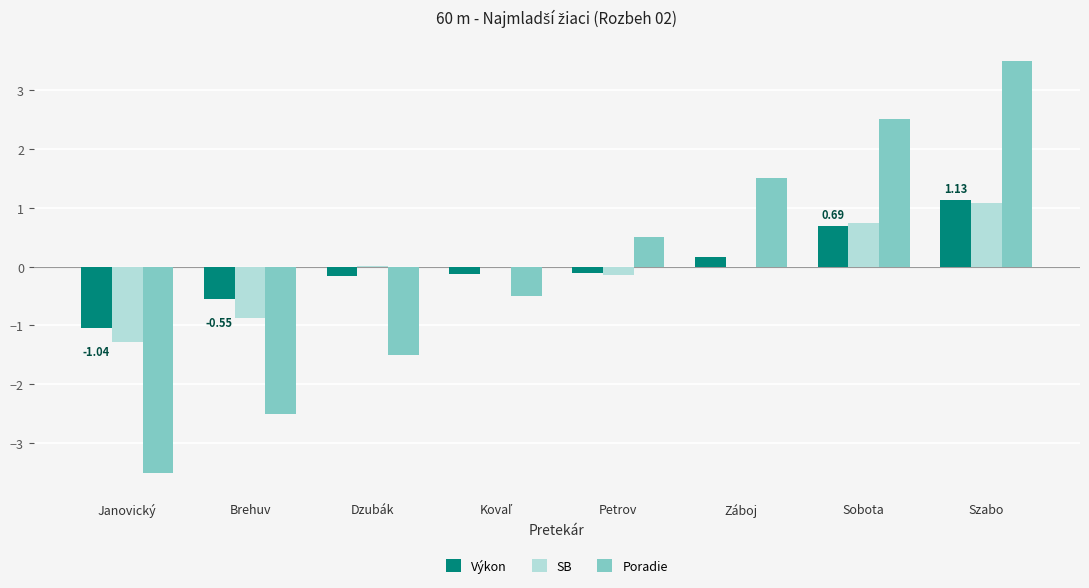

What are all the series names shown in the legend?

Výkon, SB, Poradie